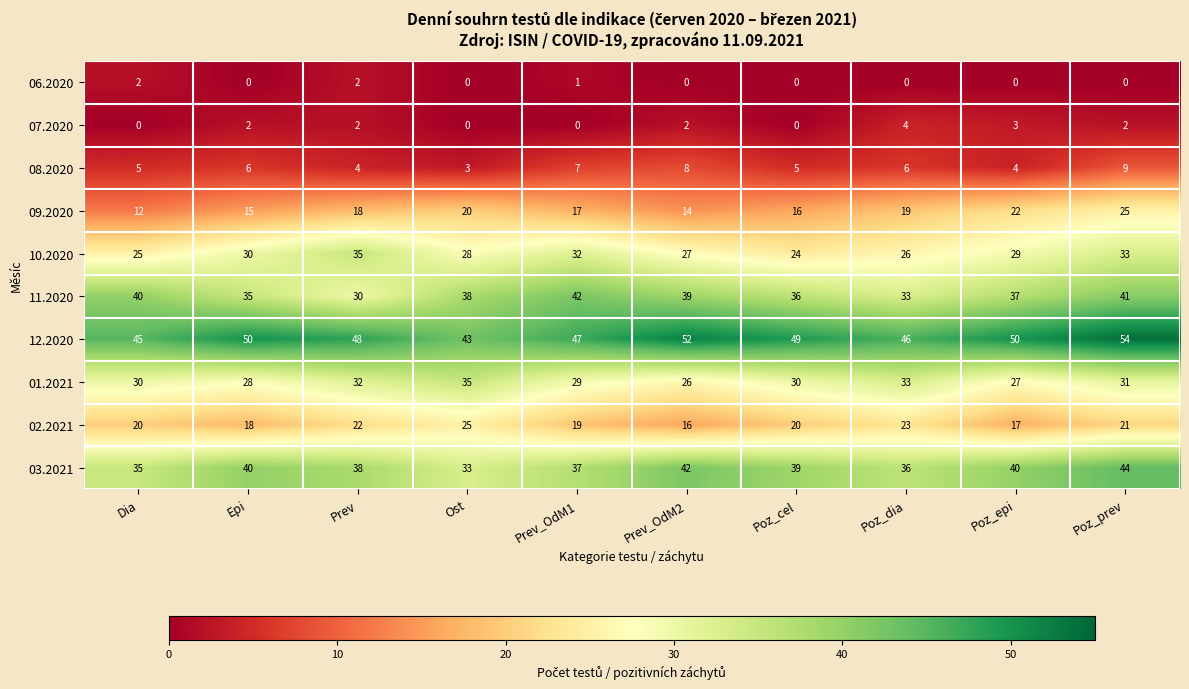

True or false: 10.2020 has a value of 33 at Poz_prev.

True